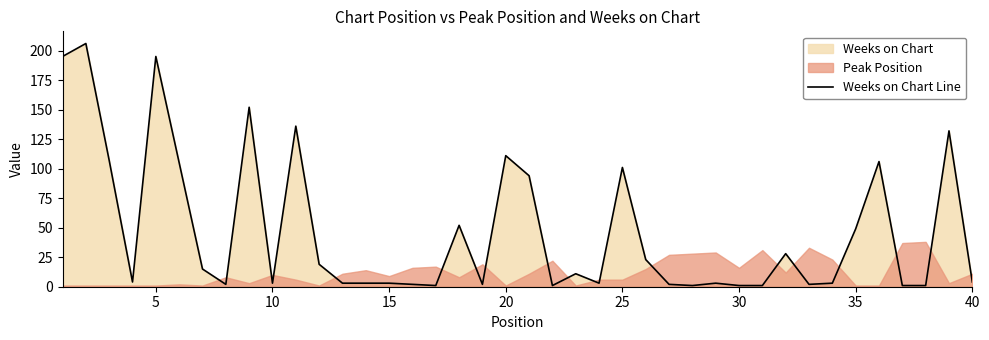

Is it true that the value at 21 is 2?

False